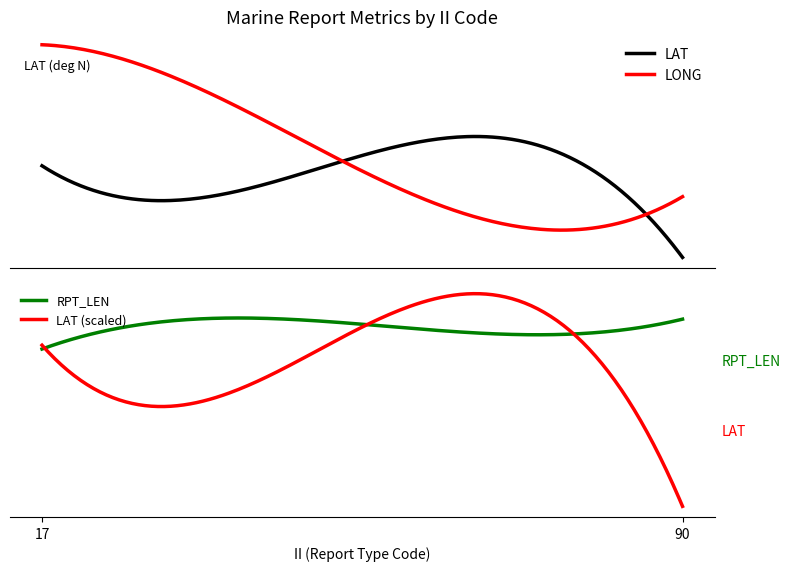

What is the total value across all series at 20?

262.6